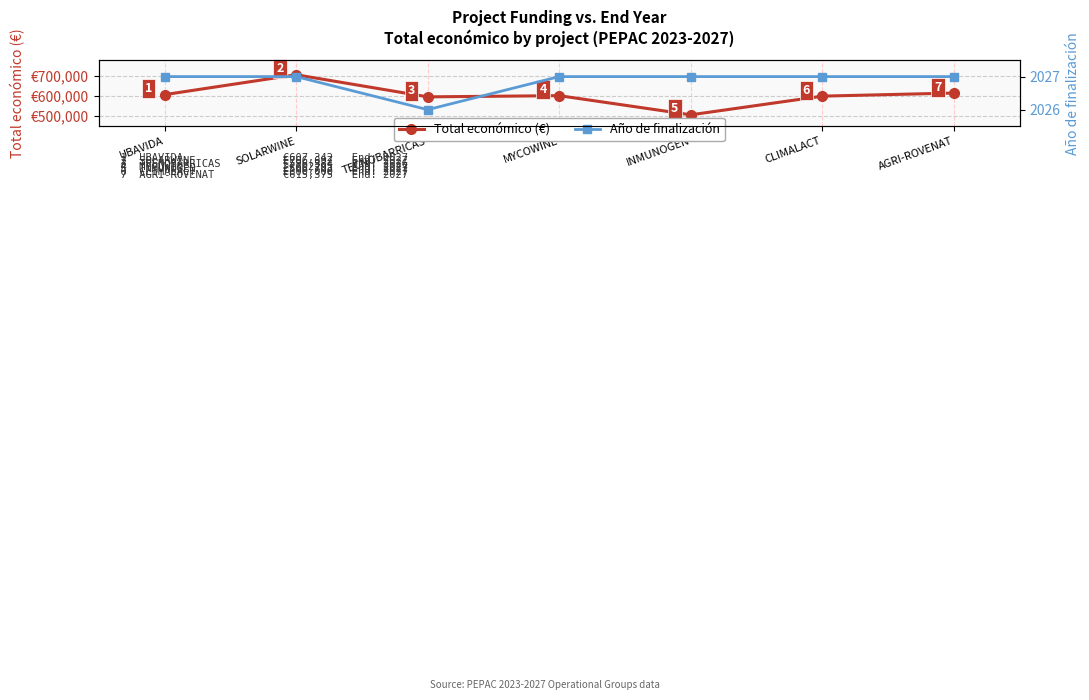

At how many categories does at least one series exceed 275867?

7